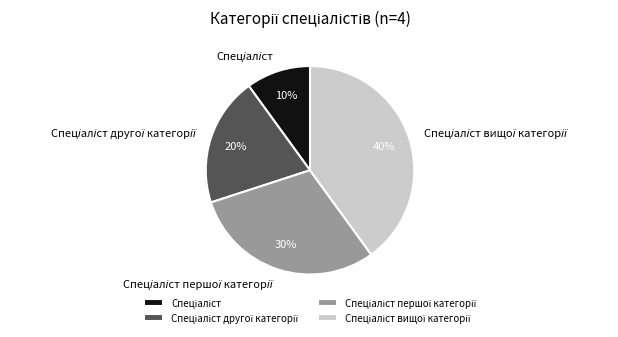

To the nearest percent, what is the difference between the largest and smallest slice percentages?

30%